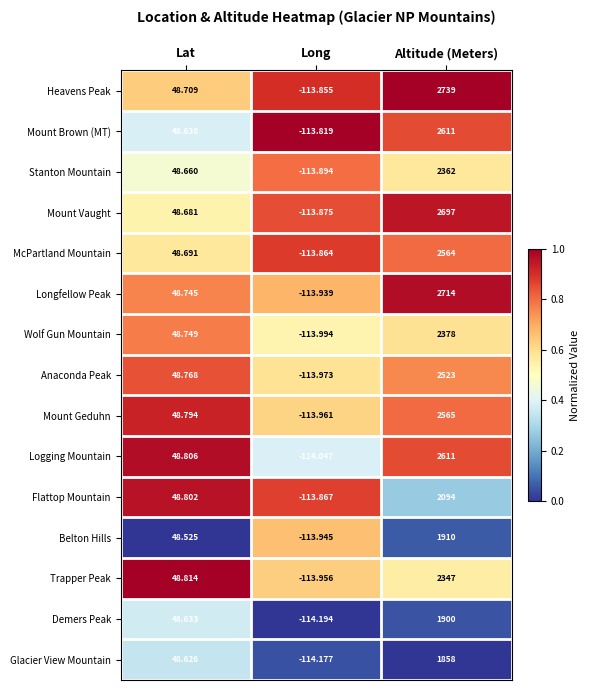

Which category has the lowest value across all series?

Long